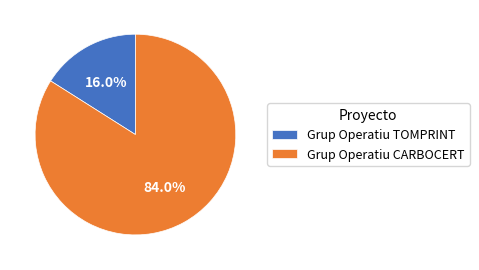

Approximately how many times larger is the value at Grup Operatiu TOMPRINT compared to Grup Operatiu CARBOCERT?

0.2